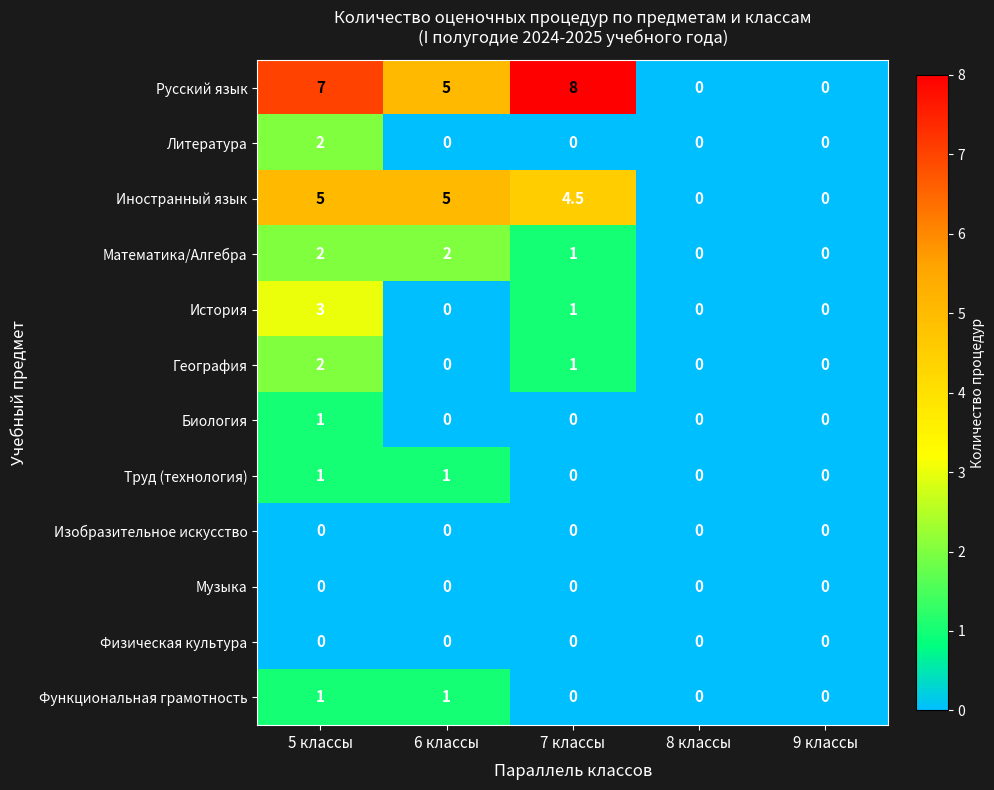

What is the maximum value shown in the chart?

8.0